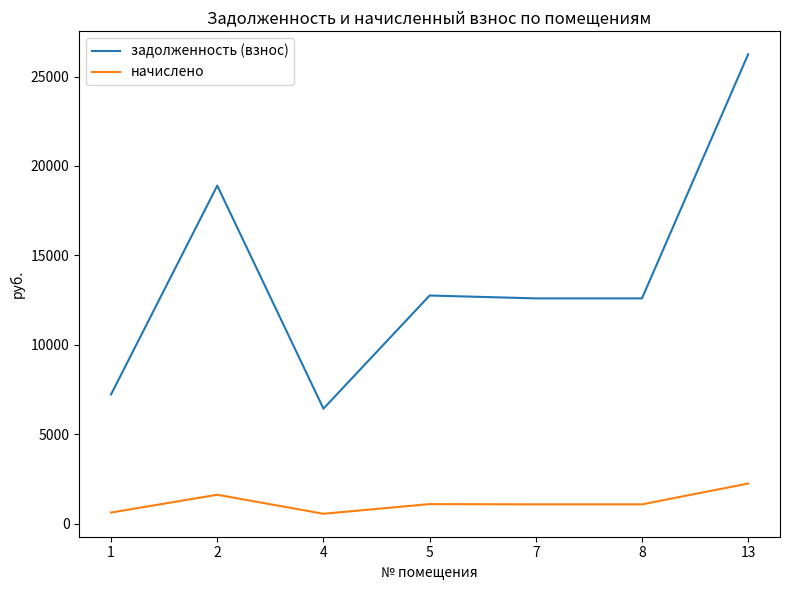

What is the difference between the highest and lowest values at 5?

11667.5